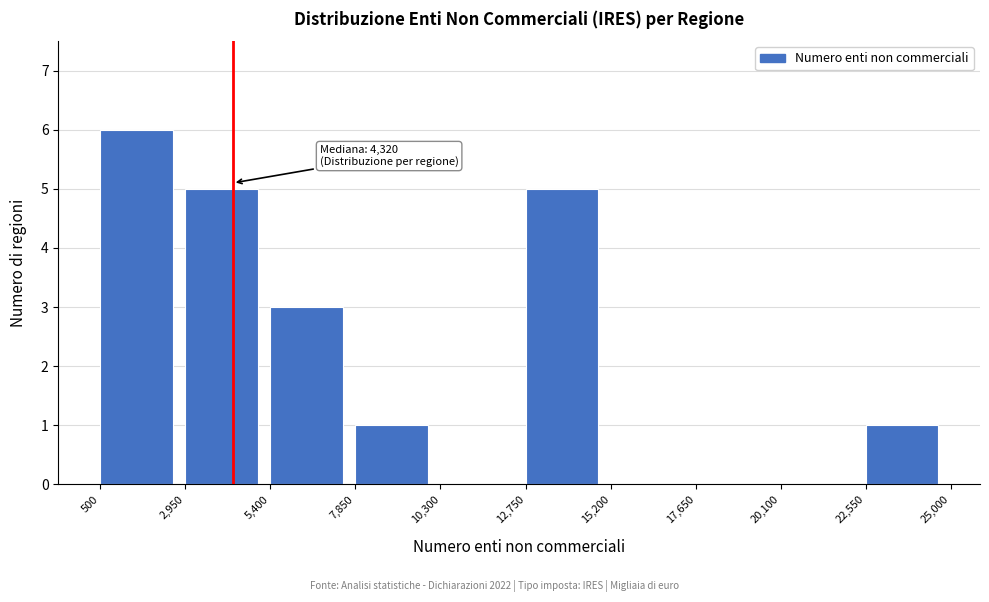

Over which range of the x-axis is the bar tallest?

500 to 2,950